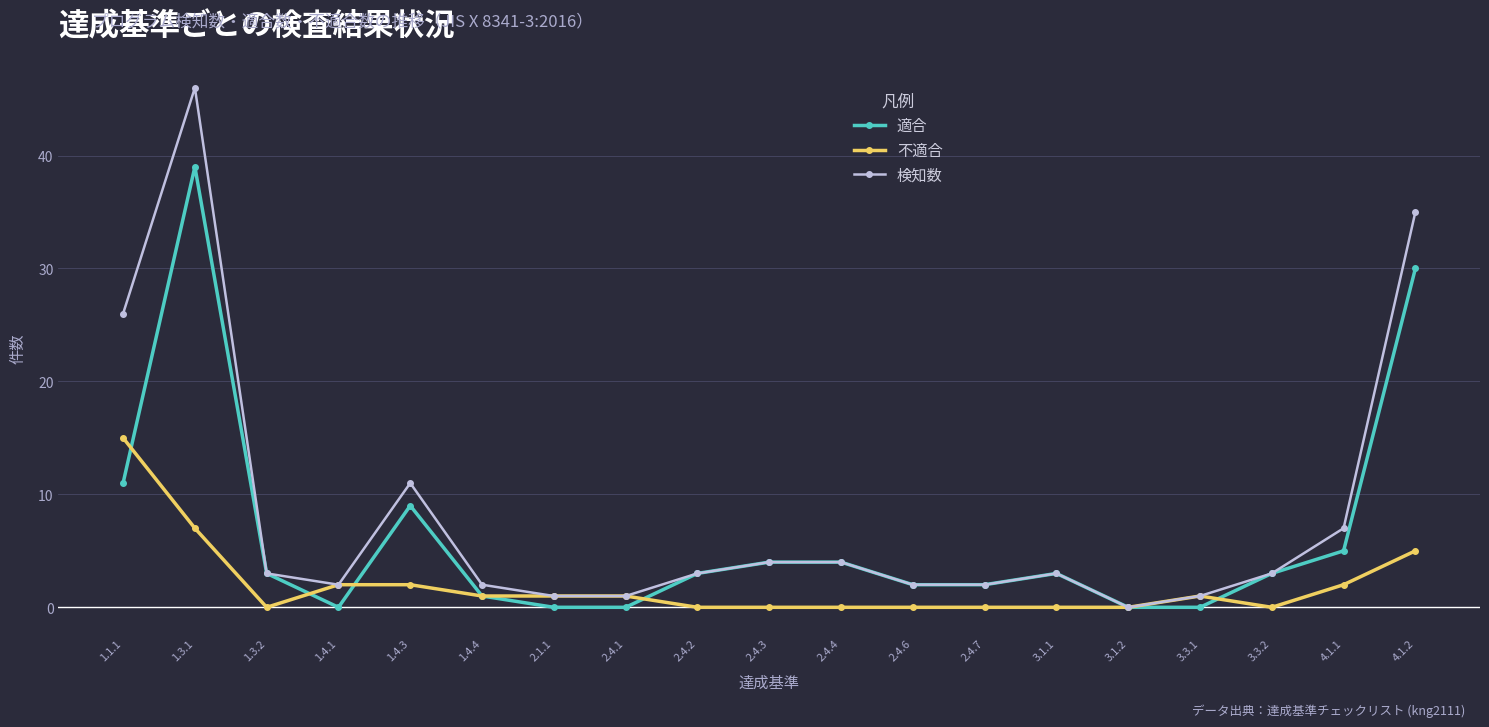

How many categories are shown in the chart?

19